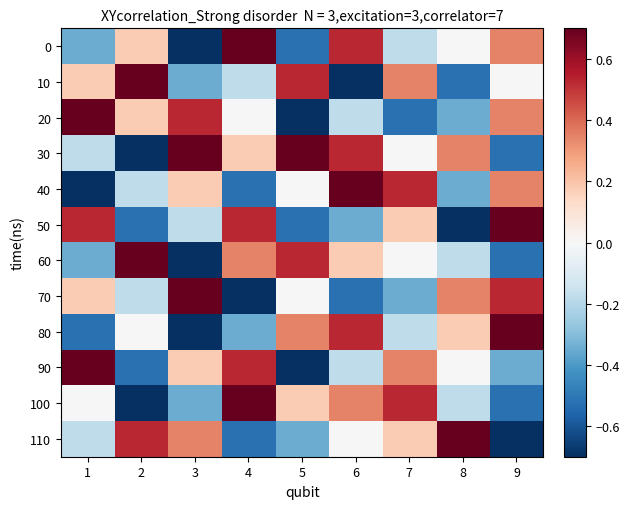

Count the number of categories in the chart.

9